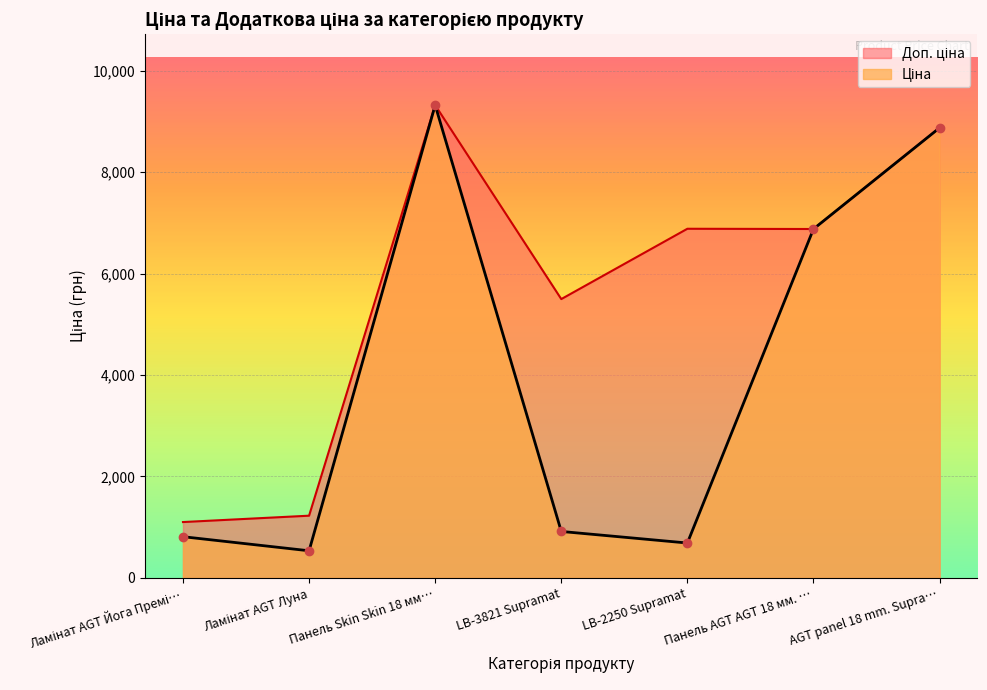

How many lines are shown in the chart?

2